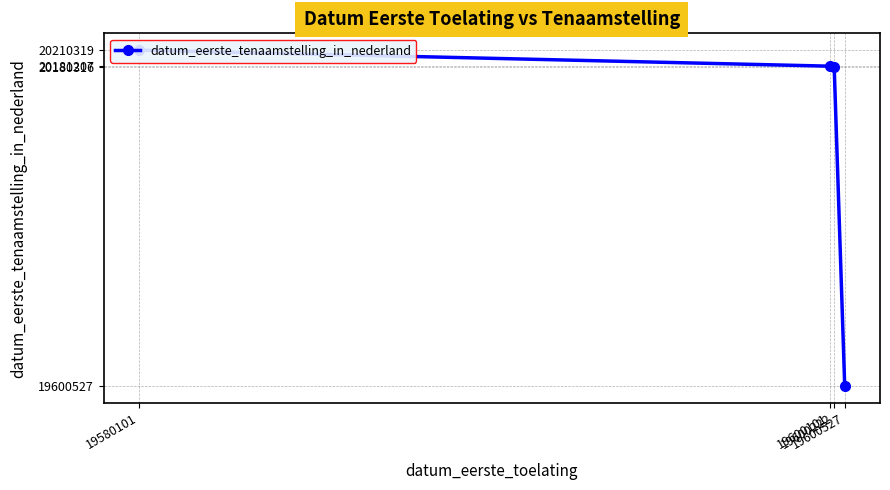

What is the difference between the values at 19600527 and 19600222?

579789